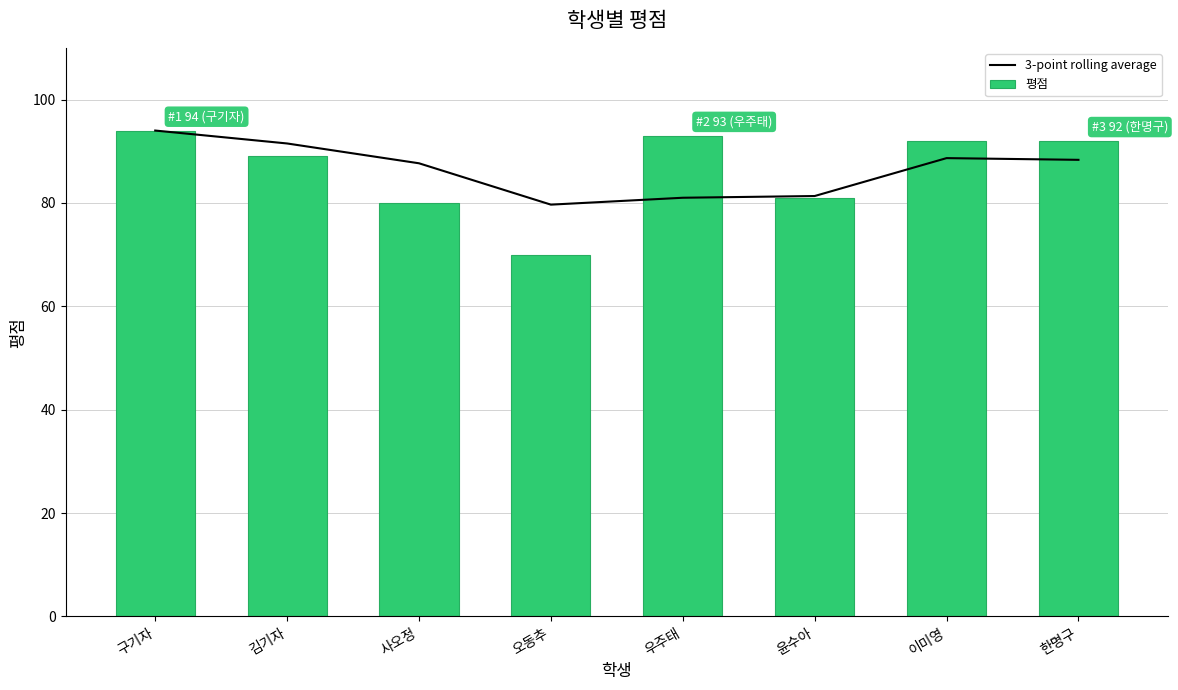

The value of 3-point rolling average at 한명구 is 88.3. True or false?

True